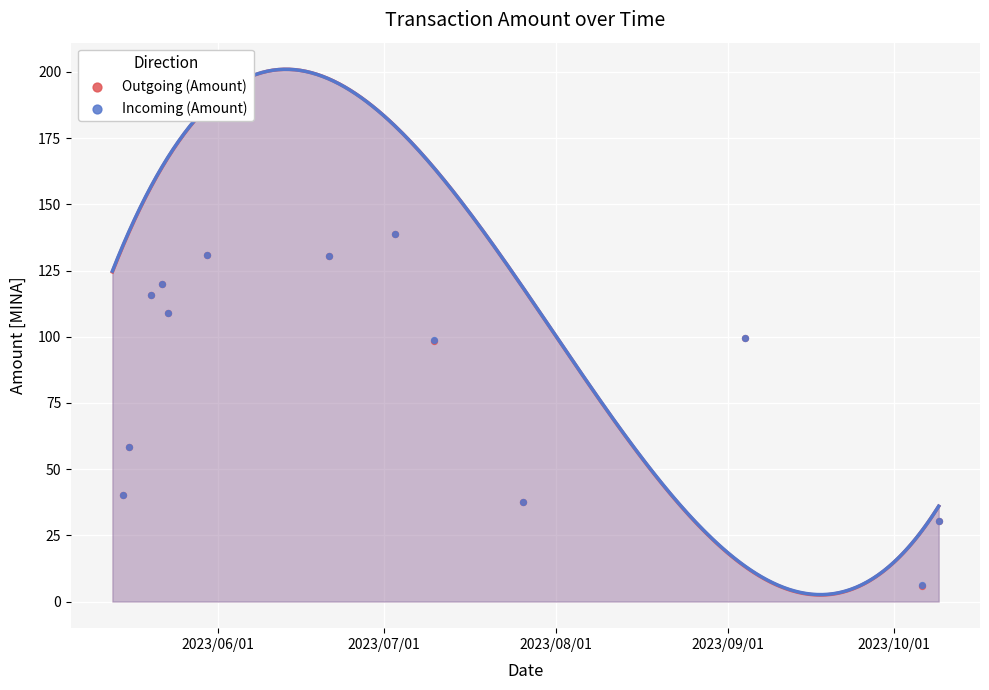

Which series has the largest total across all categories?

Incoming (Amount)